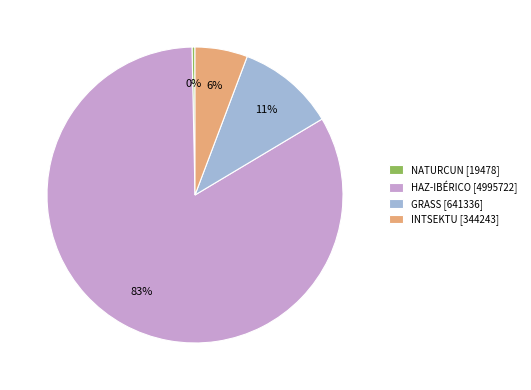

Which has a higher value, GRASS [641336] or INTSEKTU [344243]?

GRASS [641336]